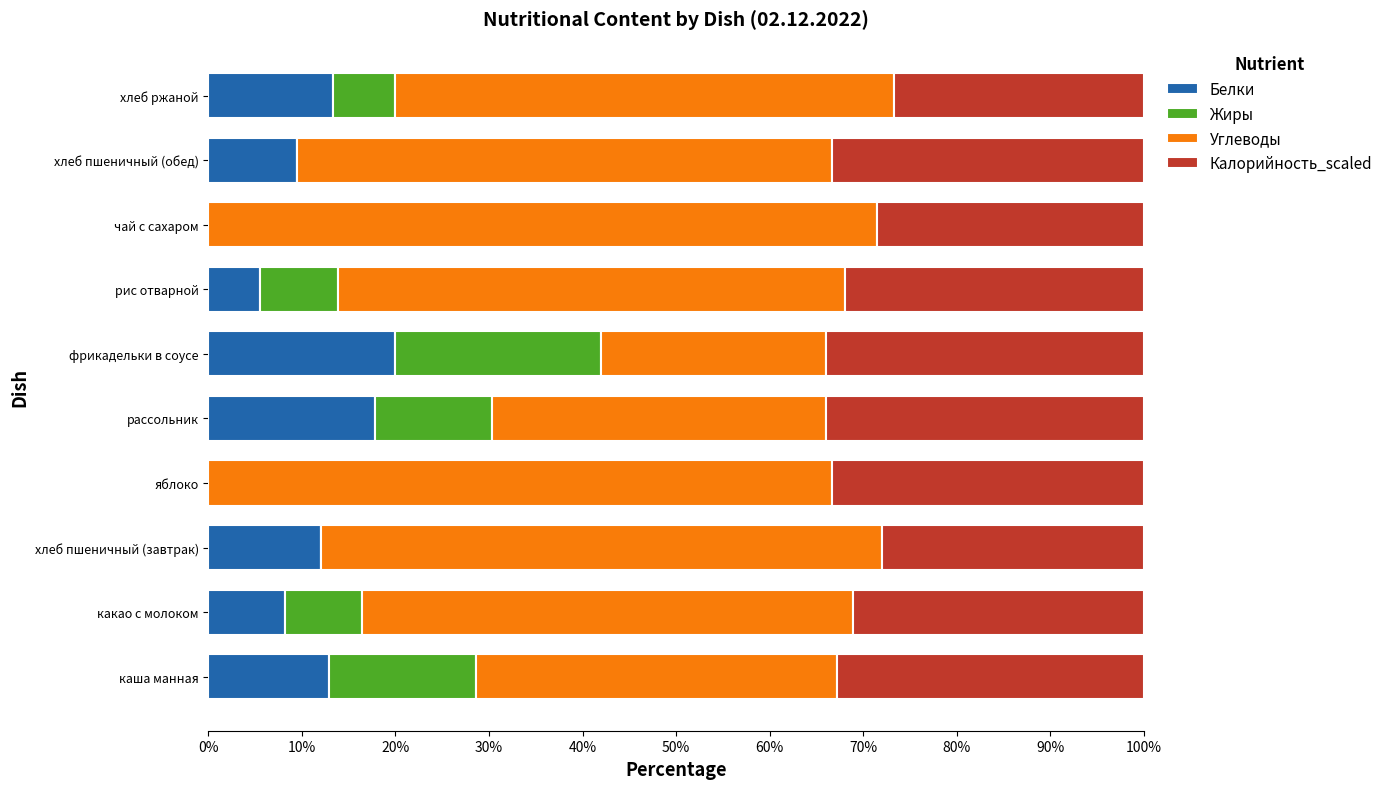

What is the highest value of the Белки series?

20.0